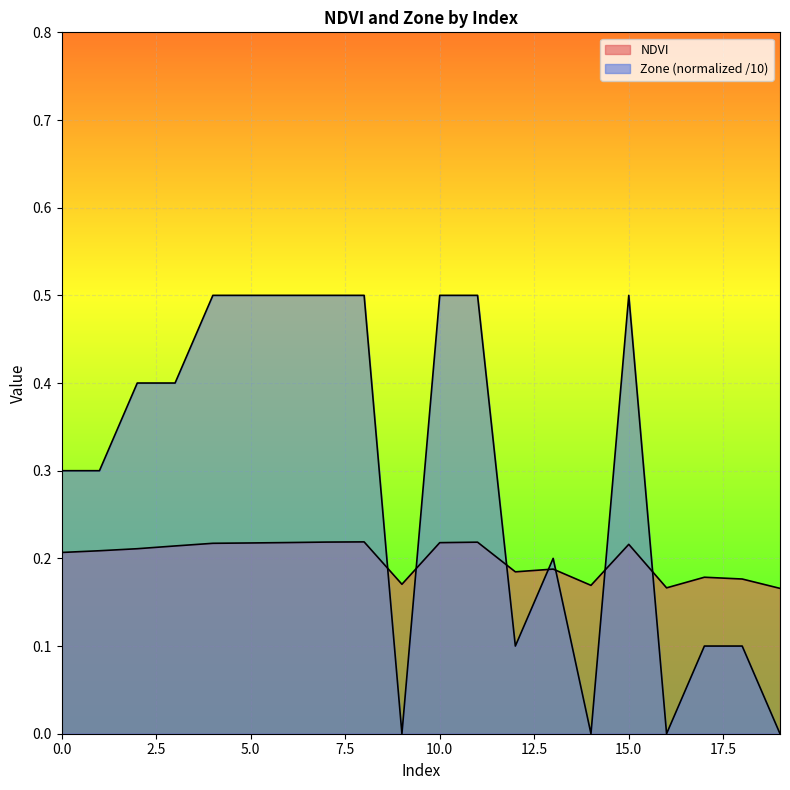

Is it true that NDVI equals 0.3 at 17?

False